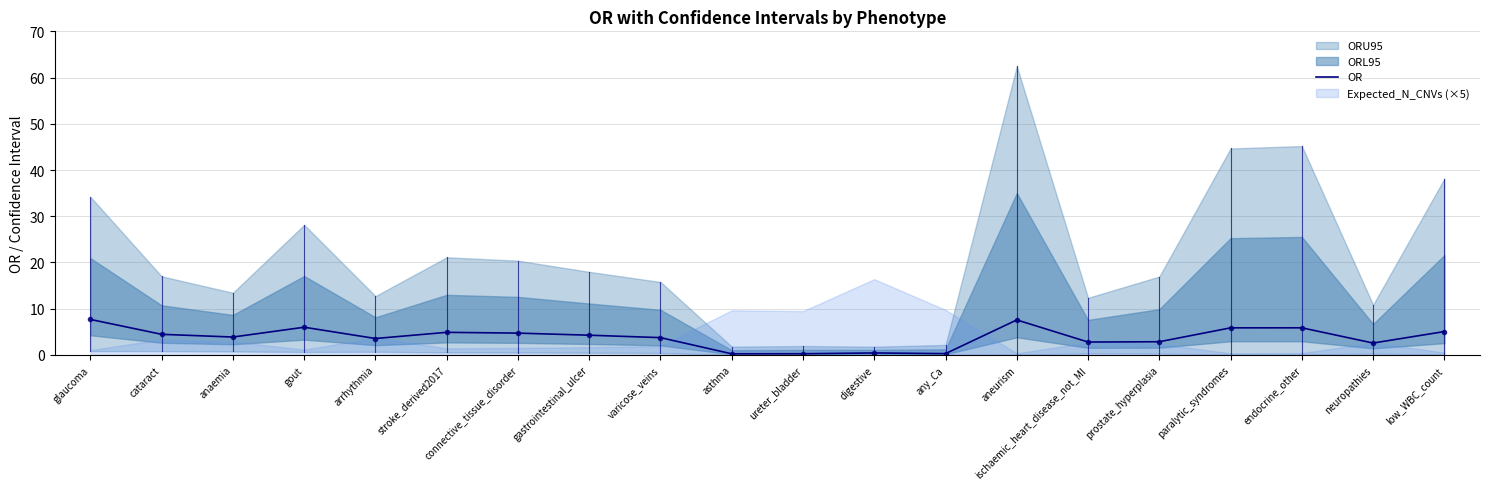

Is it true that the value at cataract is 4.5?

True